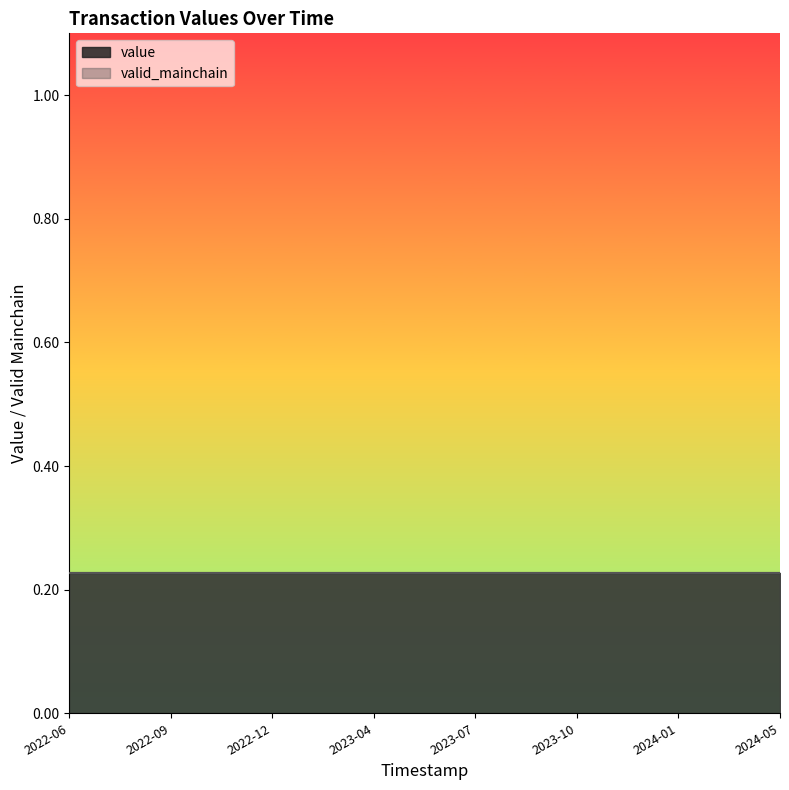

Reading right to left, what are all the values shown in this chart?

value: 0.2	0.2	0.2	0.2	0.2	0.2	0.2	0.2	0.2	0.2	0.2	0.2	0.2	0.2	0.2	0.2	0.2	0.2	0.2	0.2	0.2	0.2	0.2	0.2
valid_mainchain: 1.0	1.0	1.0	1.0	1.0	1.0	1.0	1.0	1.0	1.0	1.0	1.0	1.0	1.0	1.0	1.0	1.0	1.0	1.0	1.0	1.0	1.0	1.0	1.0